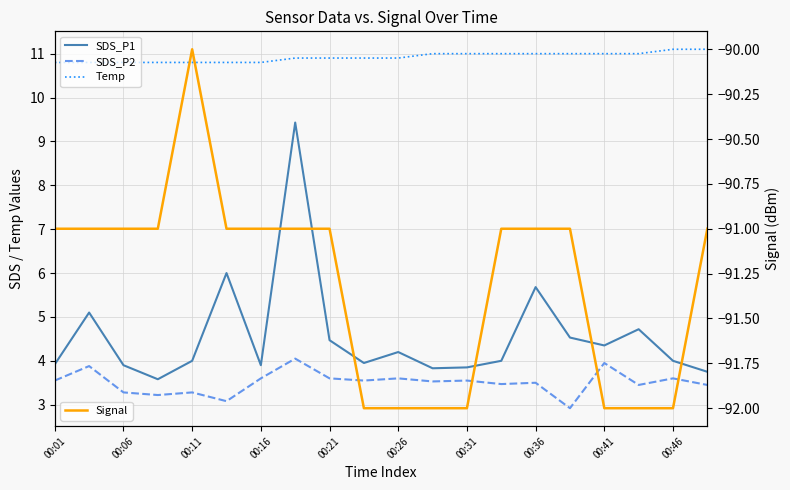

Which series changed the most between 00:21 and 00:31?

Signal